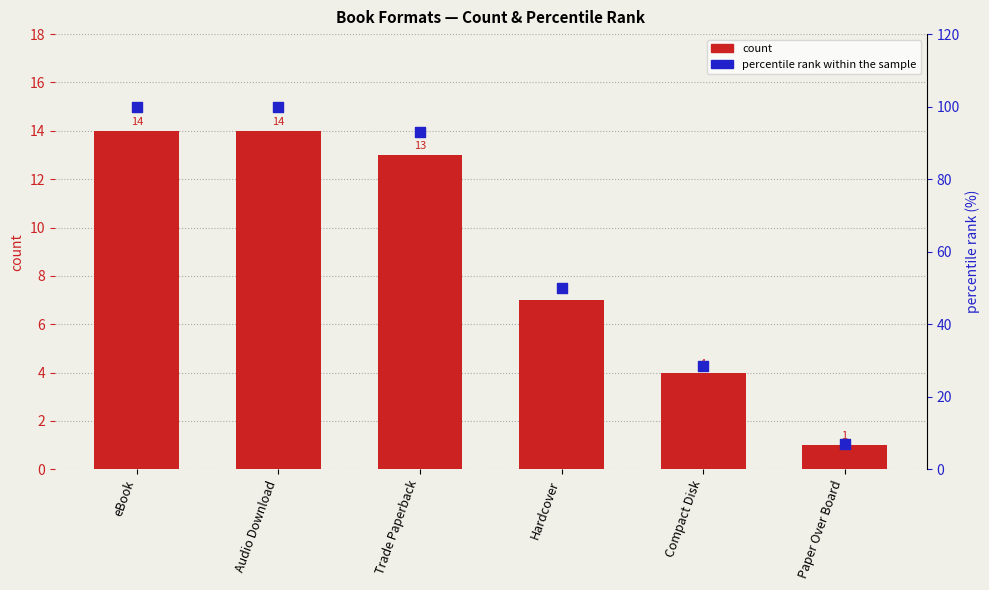

At which category is the sum across all series the highest?

eBook